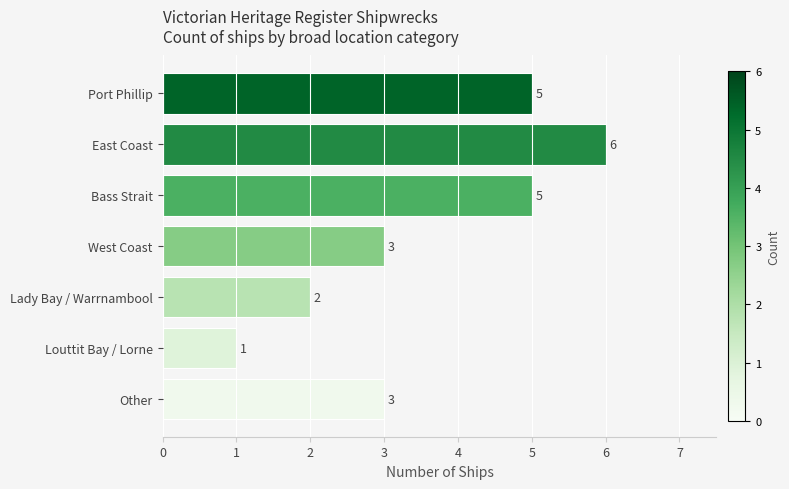

What is the label of the 7th bar from the bottom?

Port Phillip